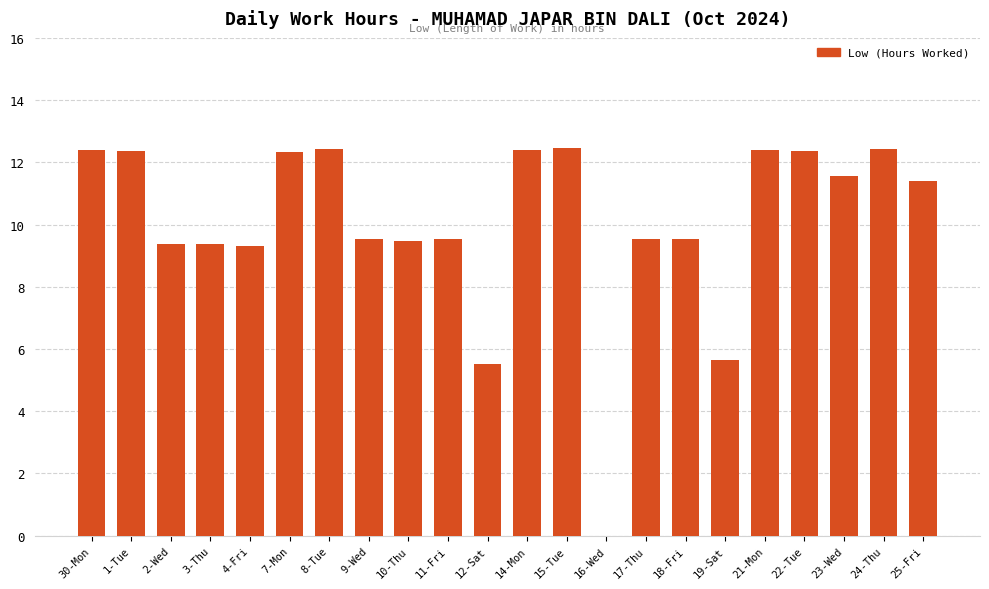

Count the number of data series in this chart.

1